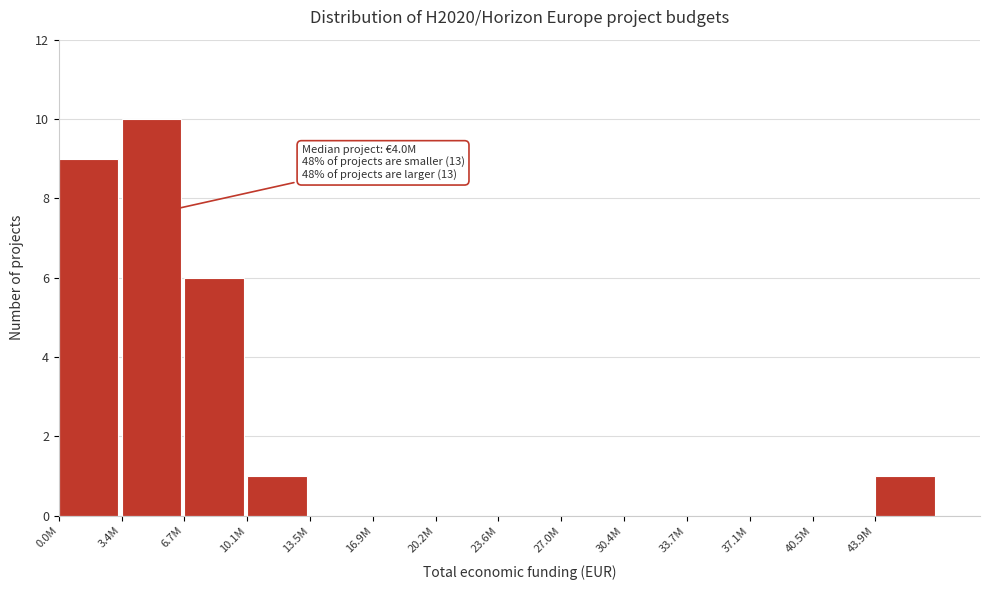

Reading right to left, extract all data points from this chart.

43.9M=1	40.5M=0	37.1M=0	33.7M=0	30.4M=0	27.0M=0	23.6M=0	20.2M=0	16.9M=0	13.5M=0	10.1M=1	6.7M=6	3.4M=10	0.0M=9